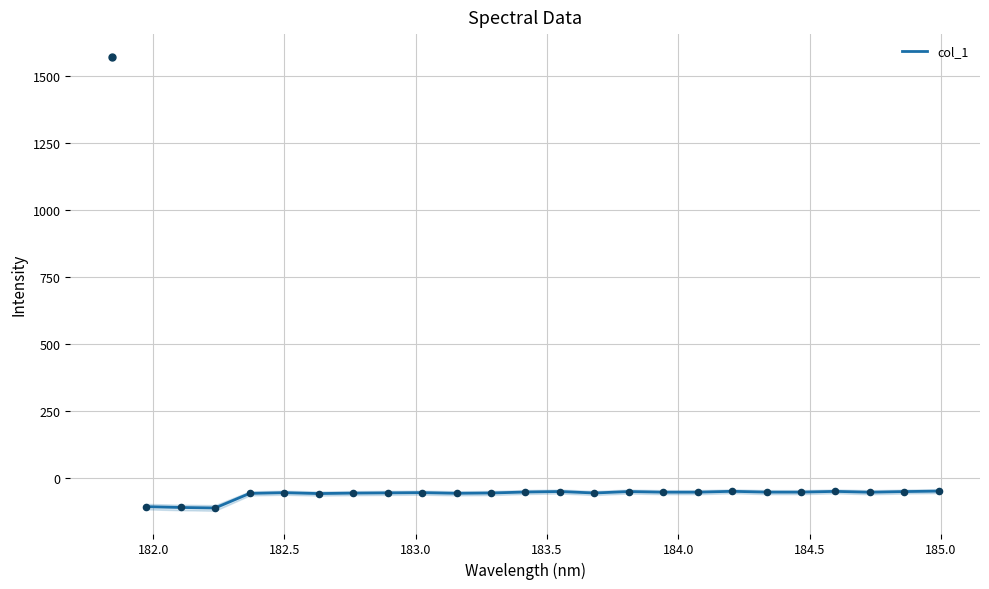

What is the maximum value for col_1?

-49.4